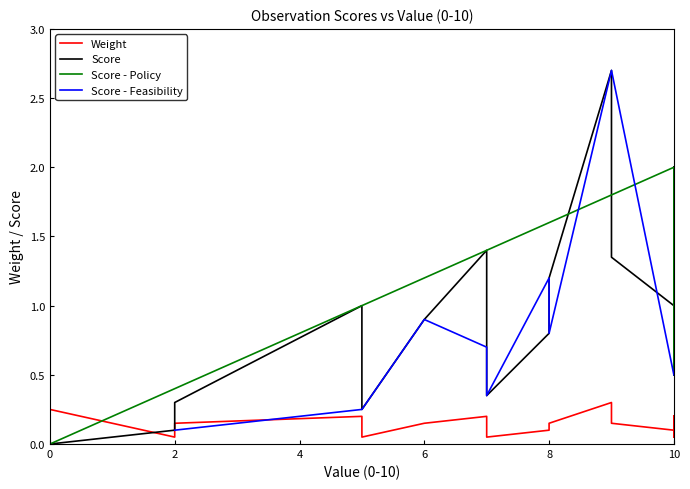

What is the value of the Score point at the 32nd from the left?

1.4